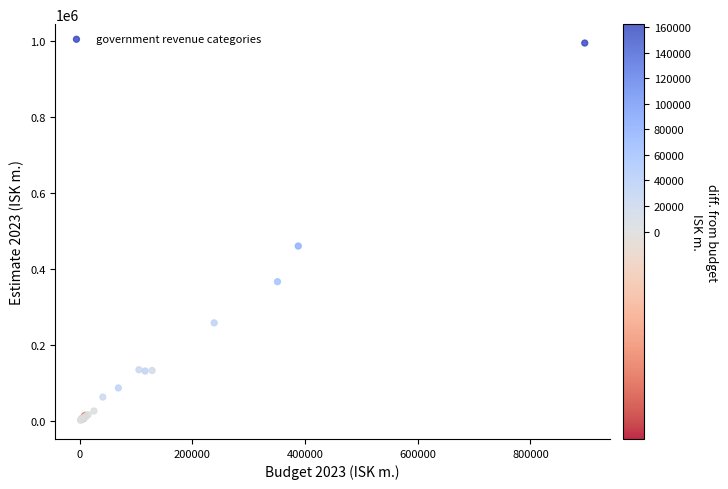

What Y value in the scatter plot is closest to 497683?

459600.0